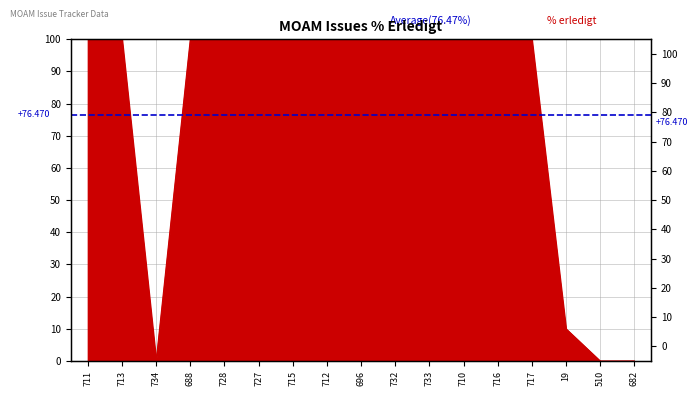

Rank the categories by value from highest to lowest.

711, 713, 688, 728, 727, 715, 712, 696, 732, 733, 710, 716, 717, 19, 734, 510, 682